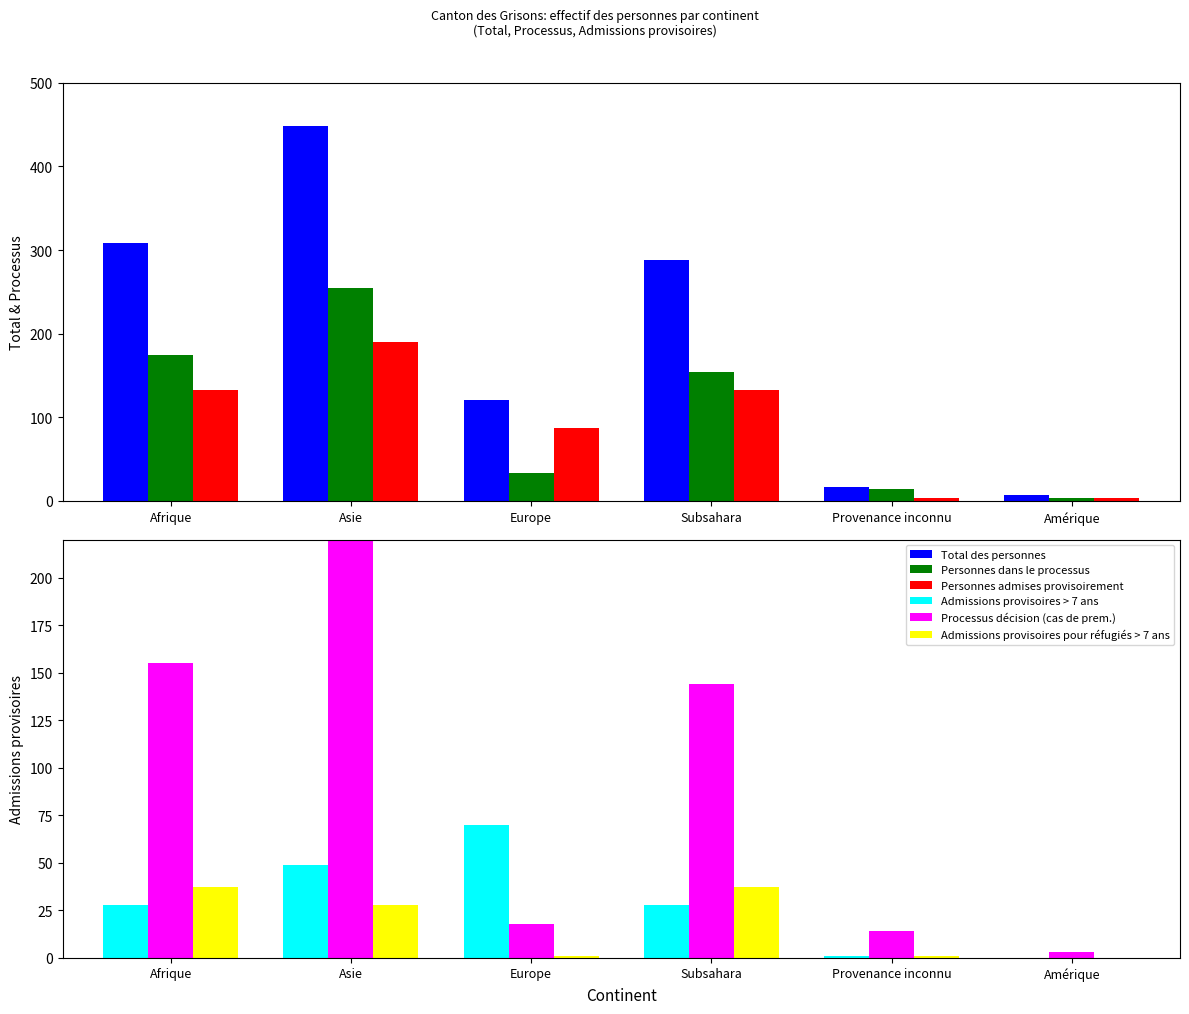

At how many categories does at least one series exceed 119?

4